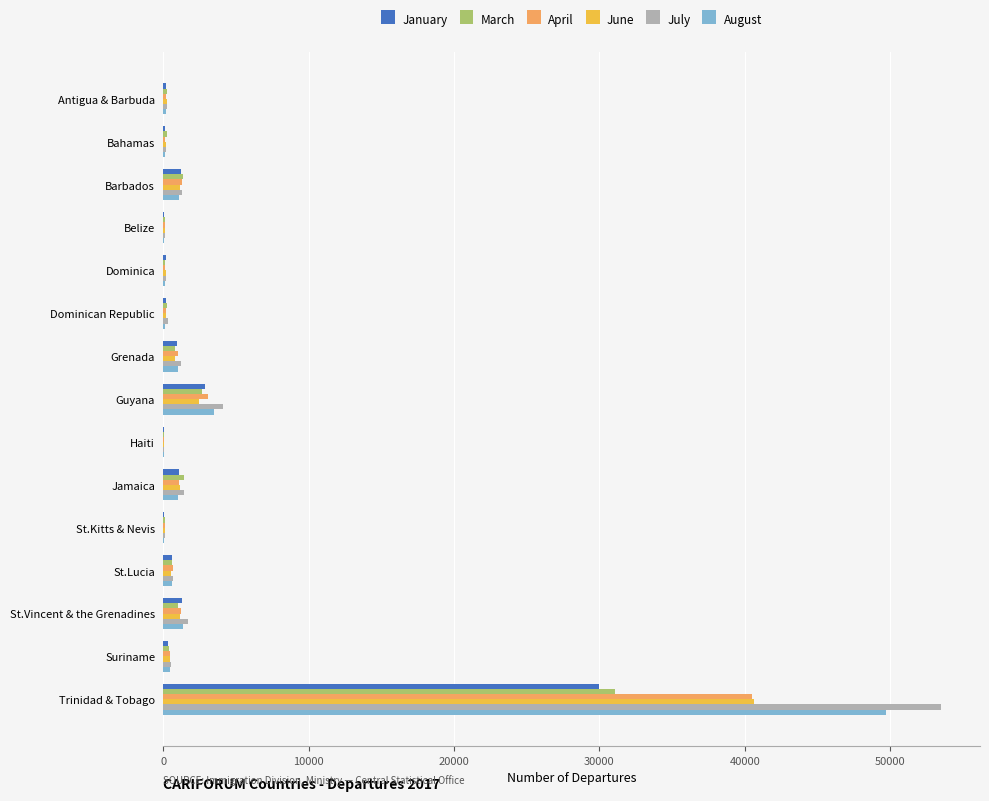

Is it true that July equals 53515 at Trinidad & Tobago?

True